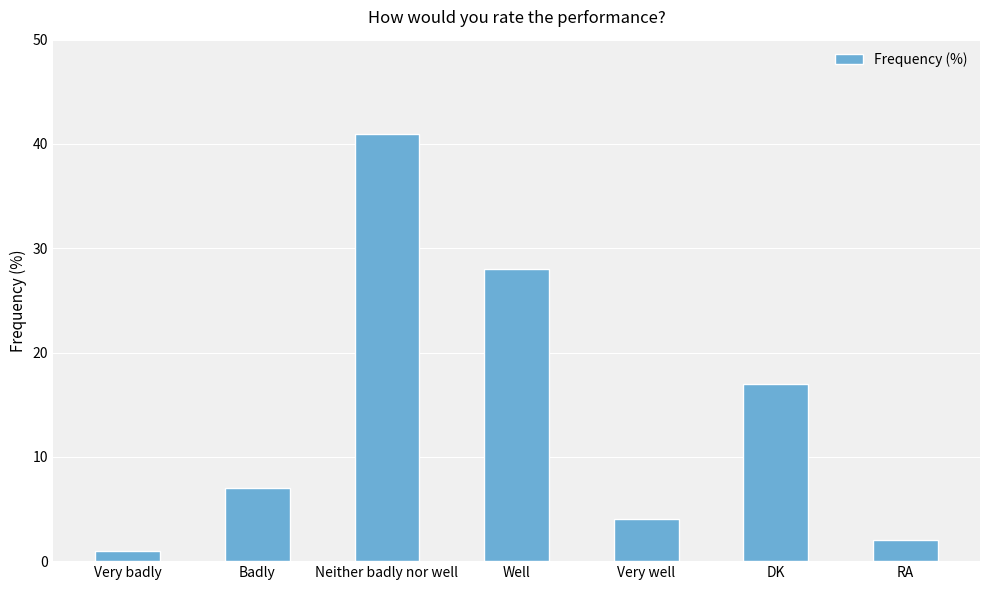

What is the label of the 7th bar from the right?

Very badly